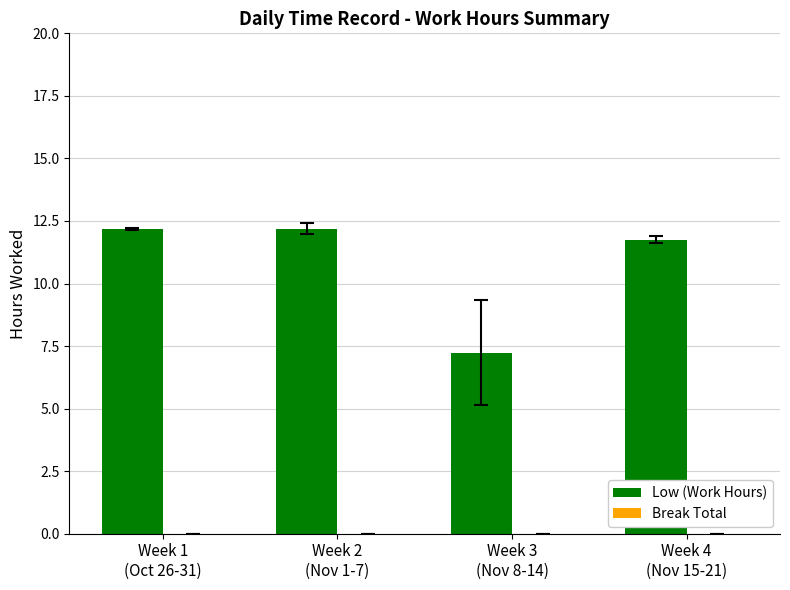

What is the greatest value displayed?

12.2